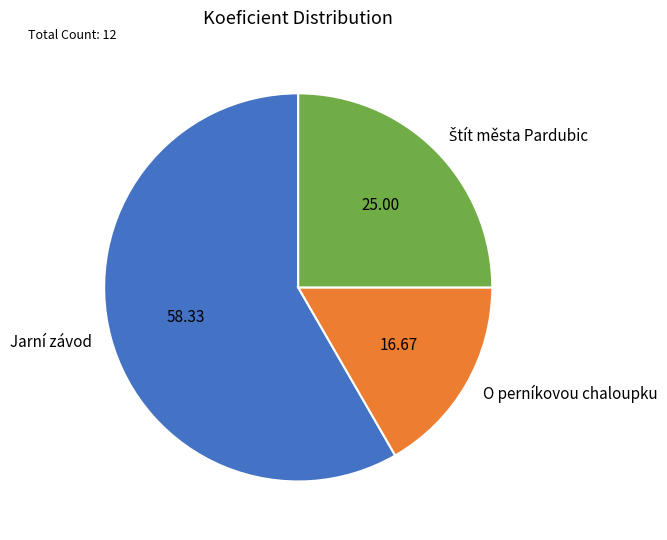

Count the number of slices in the pie.

3